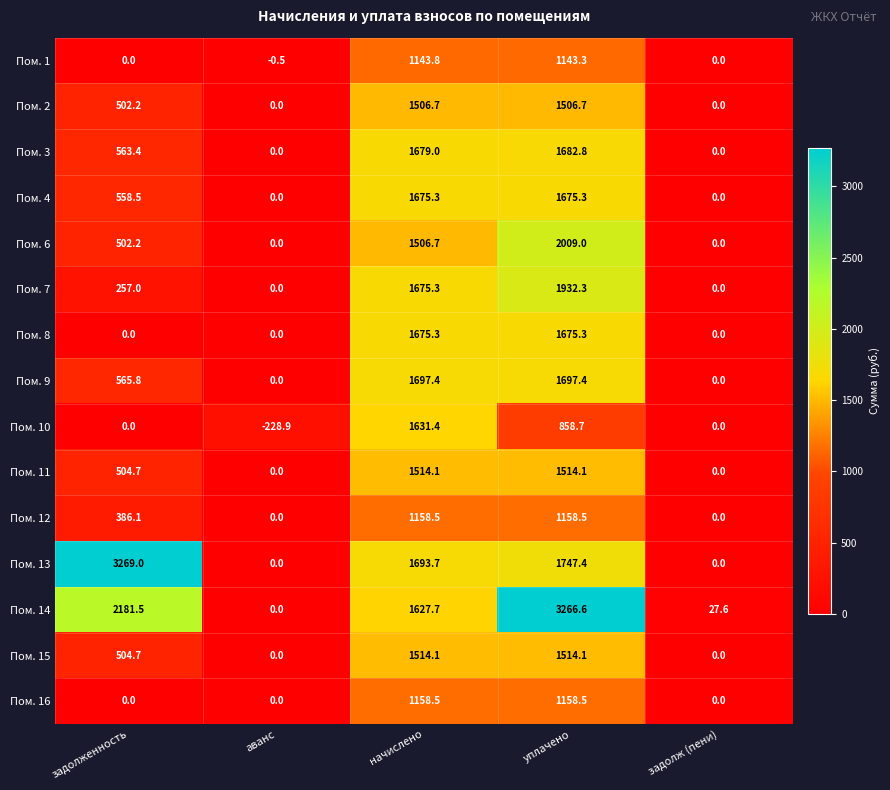

Which series changed the most between задолженность and задолж (пени)?

Пом. 13